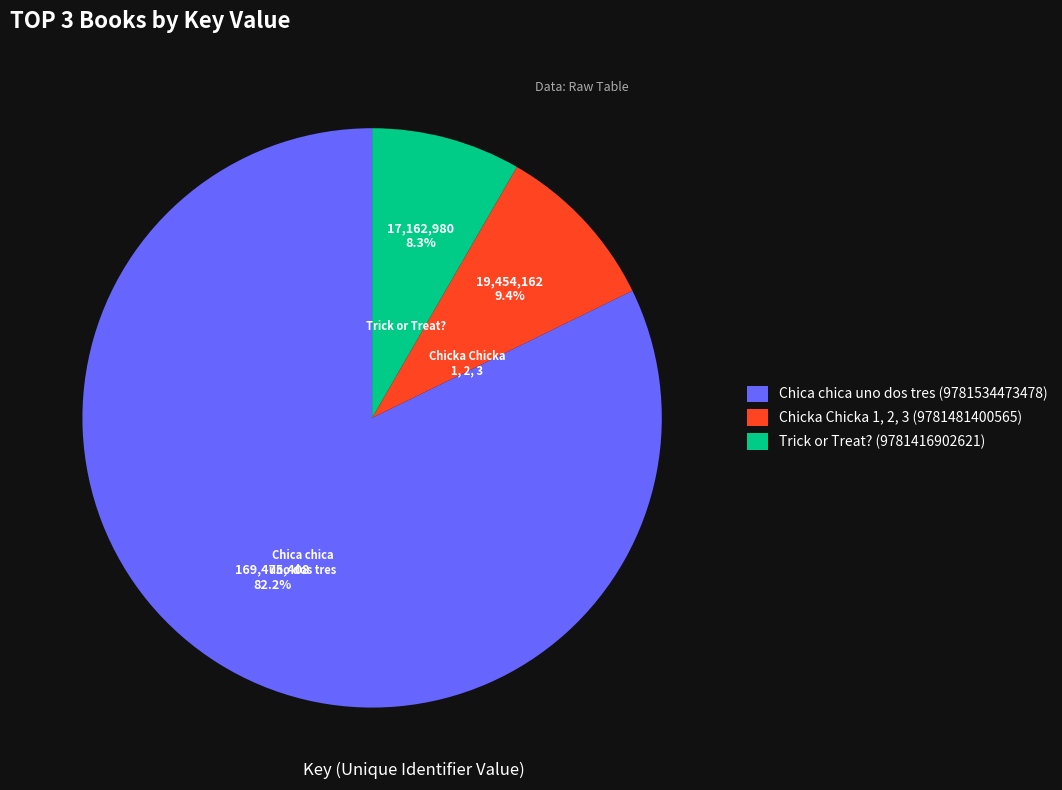

Which slice is the smallest?

Trick or Treat? (9781416902621)